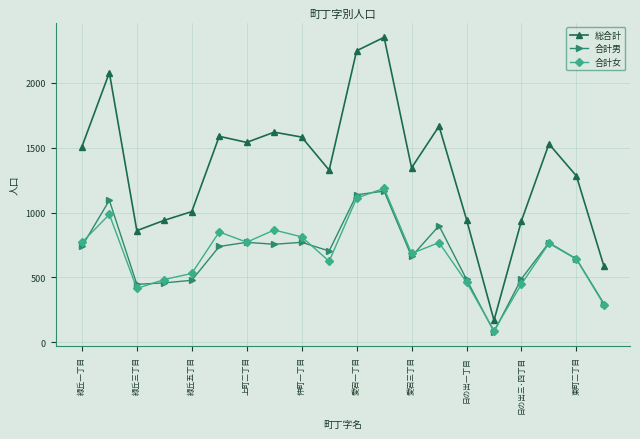

What is the value of the 総合計 point at the 13th from the left?

1345